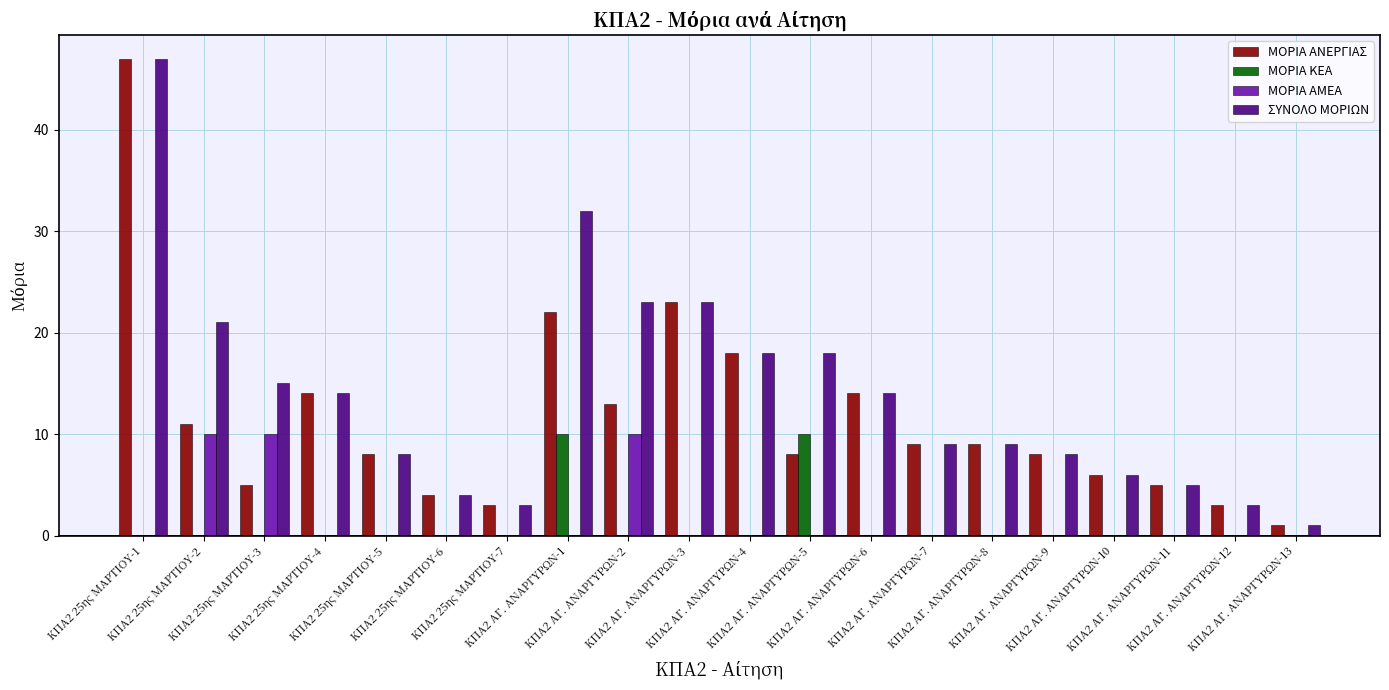

What is the average value of the ΜΟΡΙΑ ΑΝΕΡΓΙΑΣ series?

12